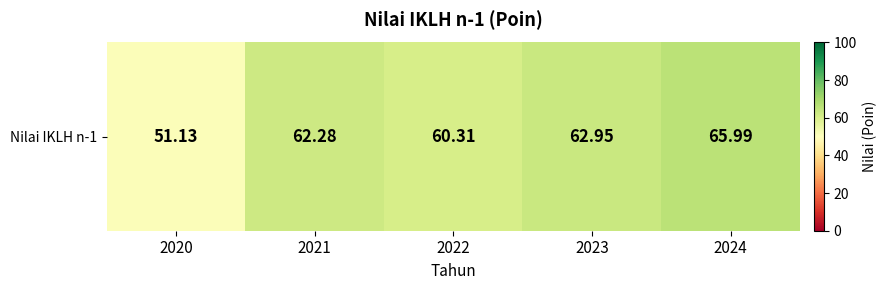

At which category does the chart reach its minimum across all series?

2020